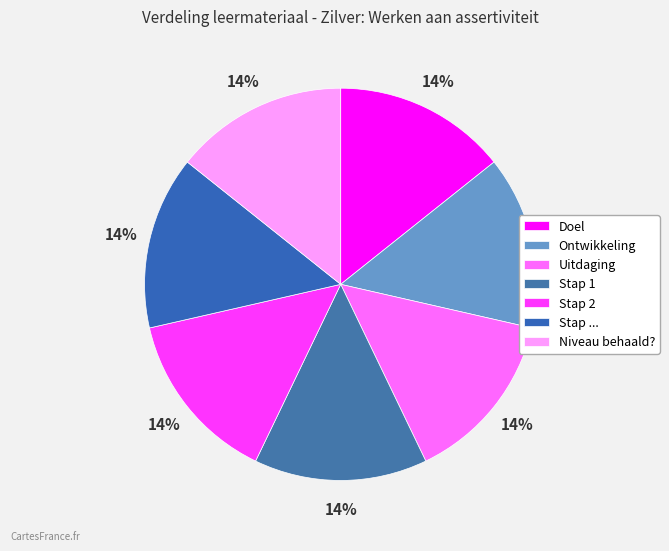

Is the sum of Stap 1 and Doel greater than half?

No